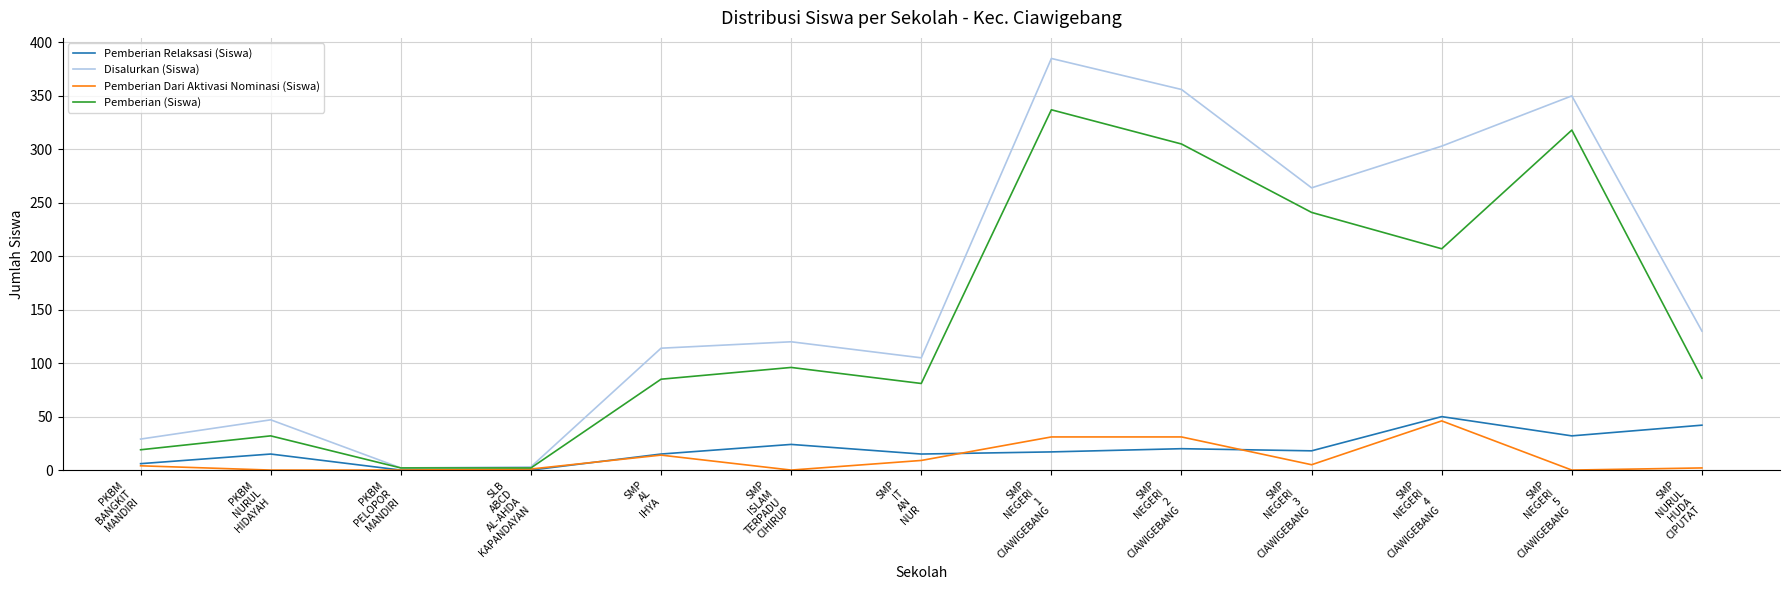

Which label corresponds to the largest value in the chart?

SMP
NEGERI
1
CIAWIGEBANG